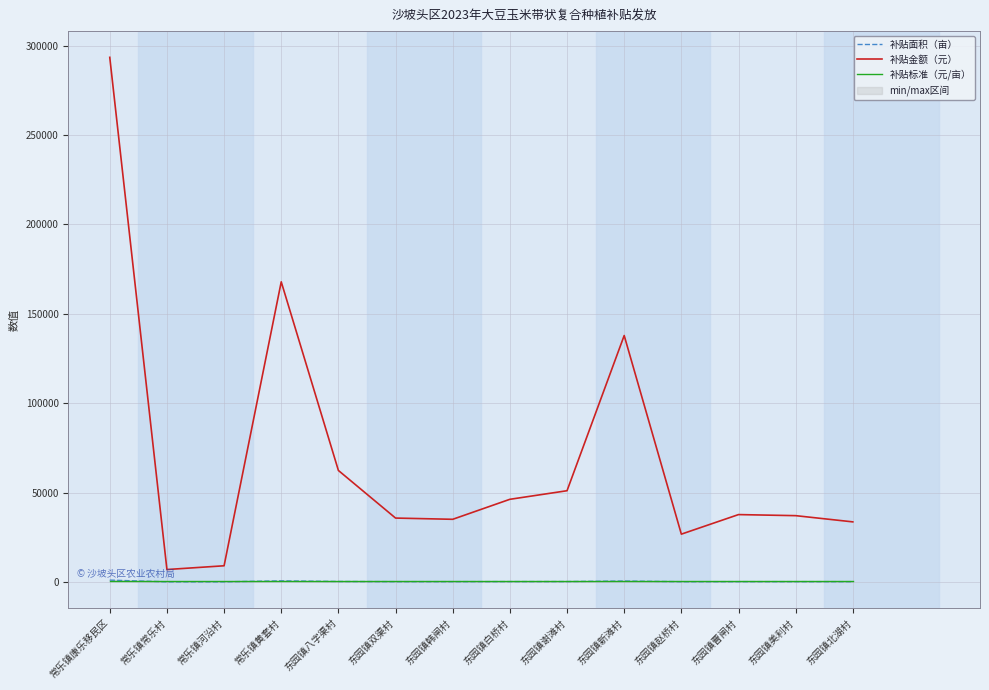

What are all the series names shown in the legend?

补贴面积（亩）, 补贴金额（元）, 补贴标准（元/亩）